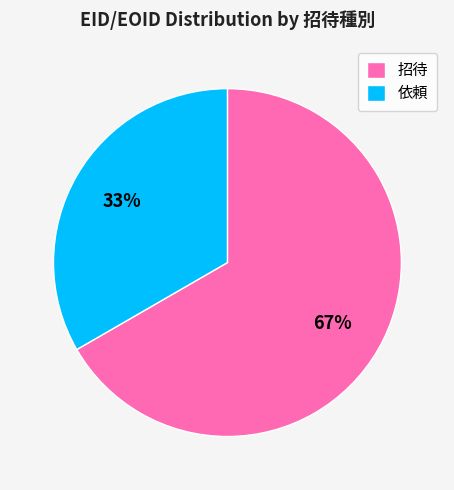

The 招待 slice represents 67% of the pie. True or false?

True